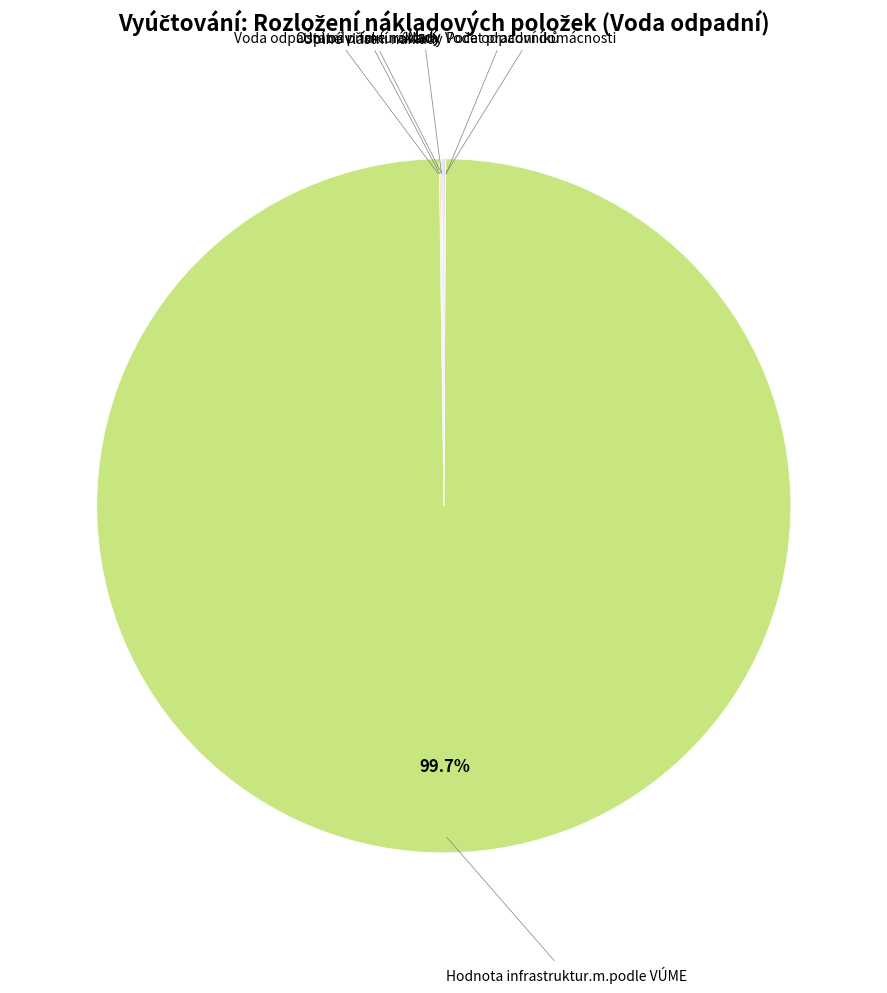

Is there any slice that represents more than half of the pie?

Yes